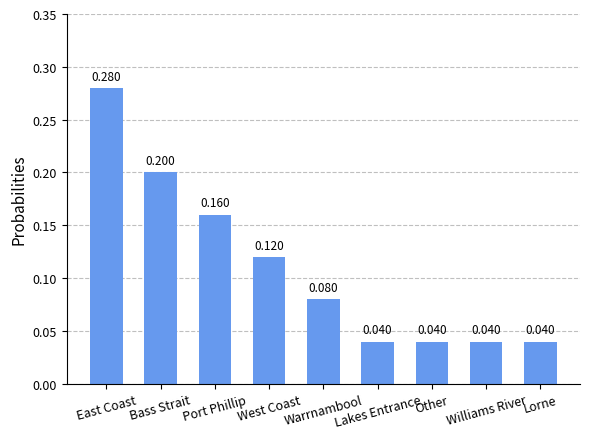

What is the label of the 9th bar from the left?

Lorne